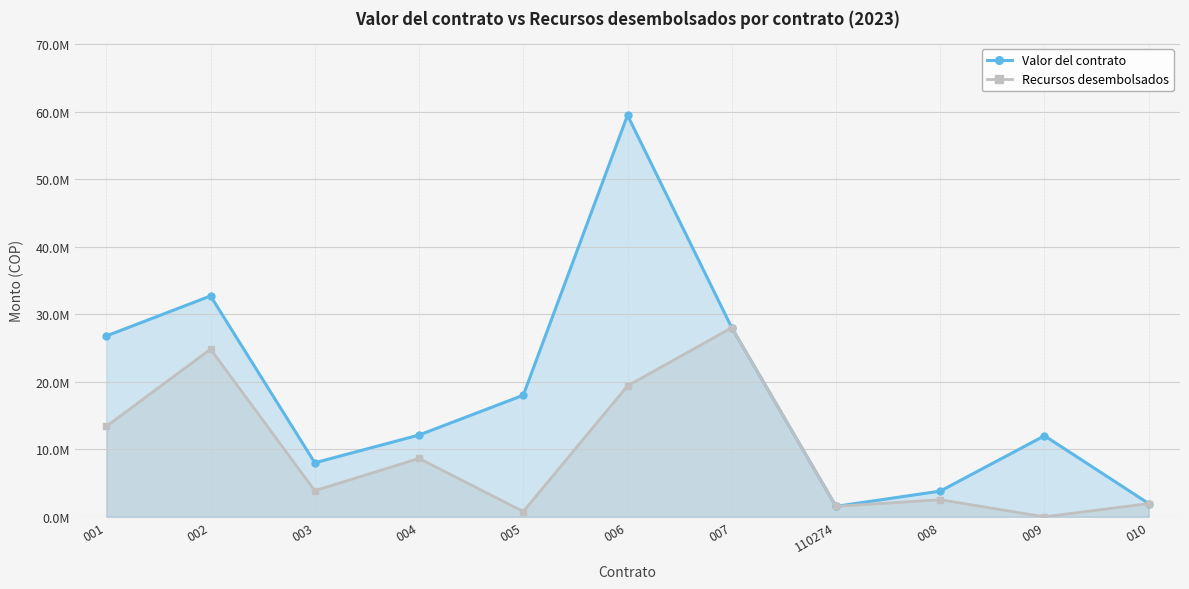

List the series in order of their peak value, highest first.

Valor del contrato, Recursos desembolsados